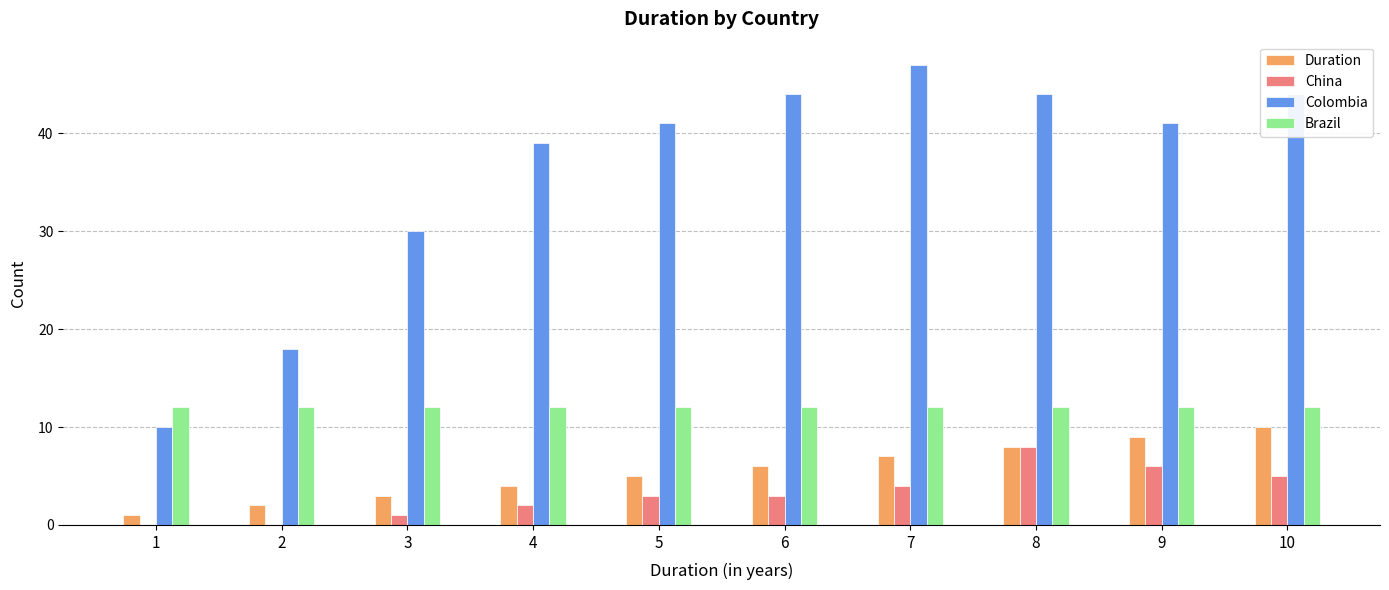

Are the bars horizontal?

No